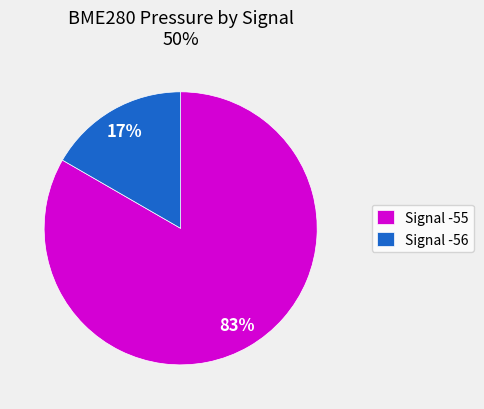

What is the smallest slice in the pie chart?

Signal -56